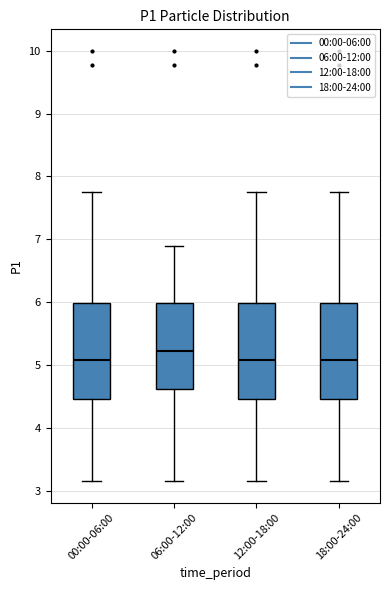

Where does the upper whisker of the box for 12:00-18:00 end on the y-axis? The values are not printed on the chart, so give them approximately, as read against the axis.

7.8